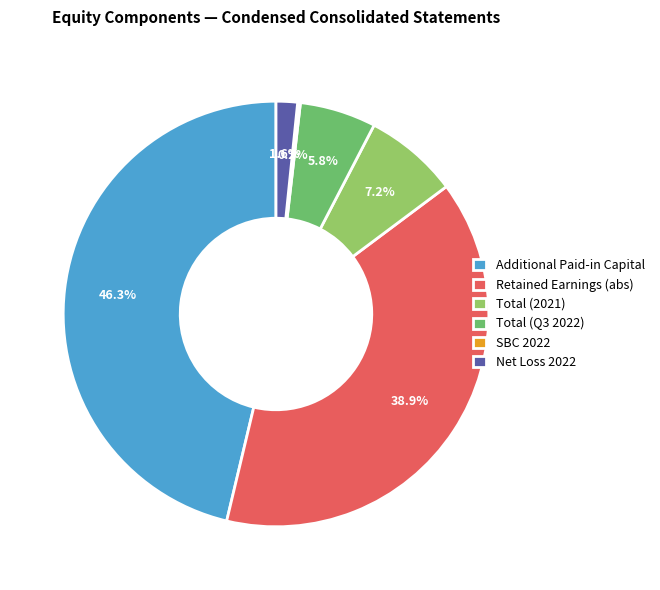

What is the largest slice in the pie chart?

Additional Paid-in Capital